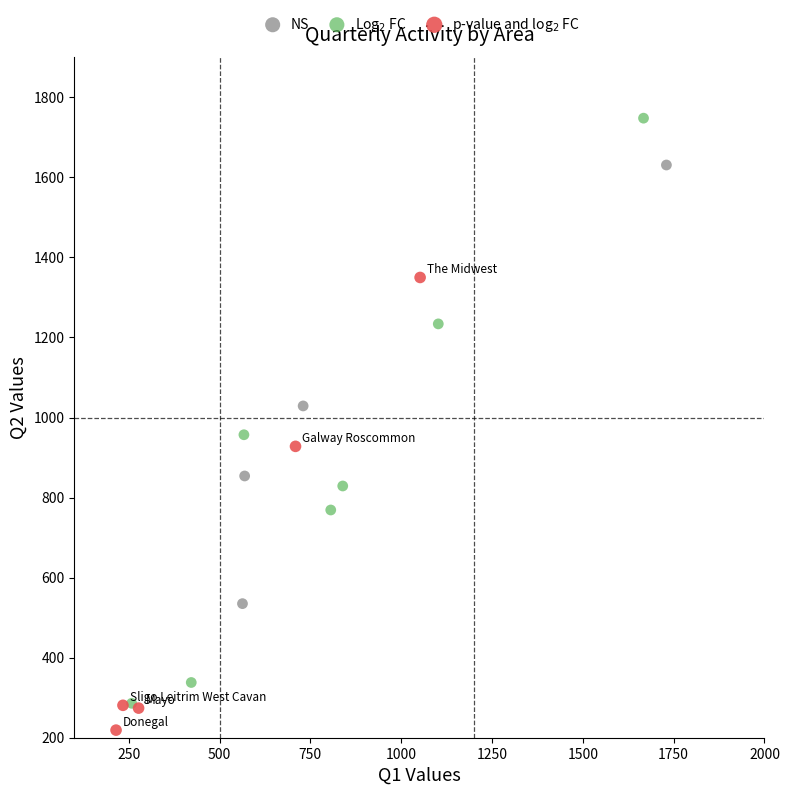

Which series has the largest Y range (max minus min)?

Log$_2$ FC